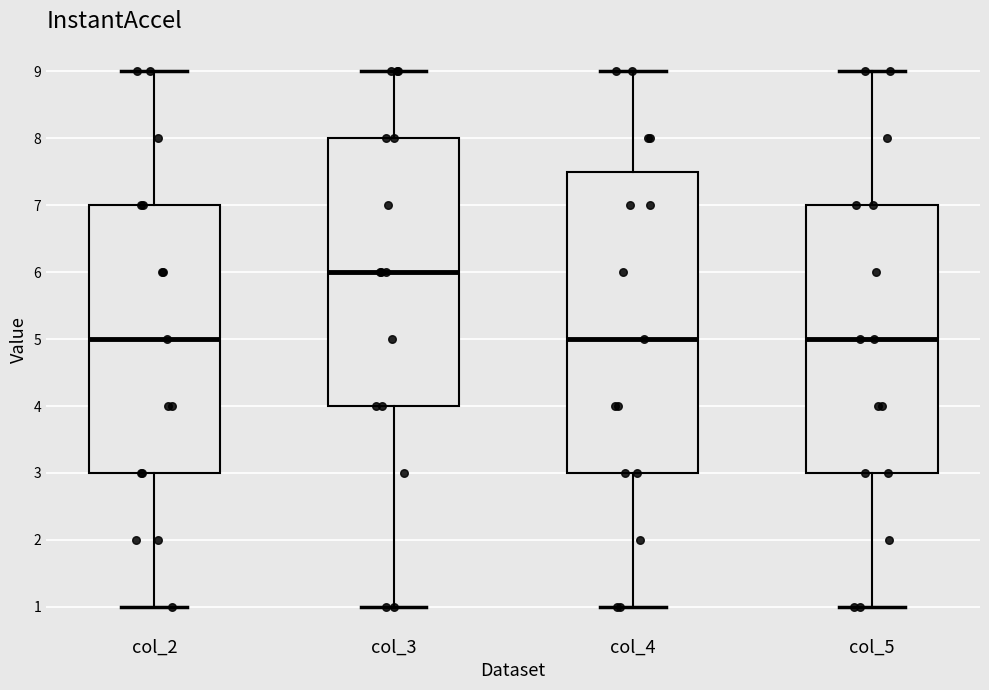

Where does the upper whisker of the box for col_4 end on the y-axis? The values are not printed on the chart, so give them approximately, as read against the axis.

9.0